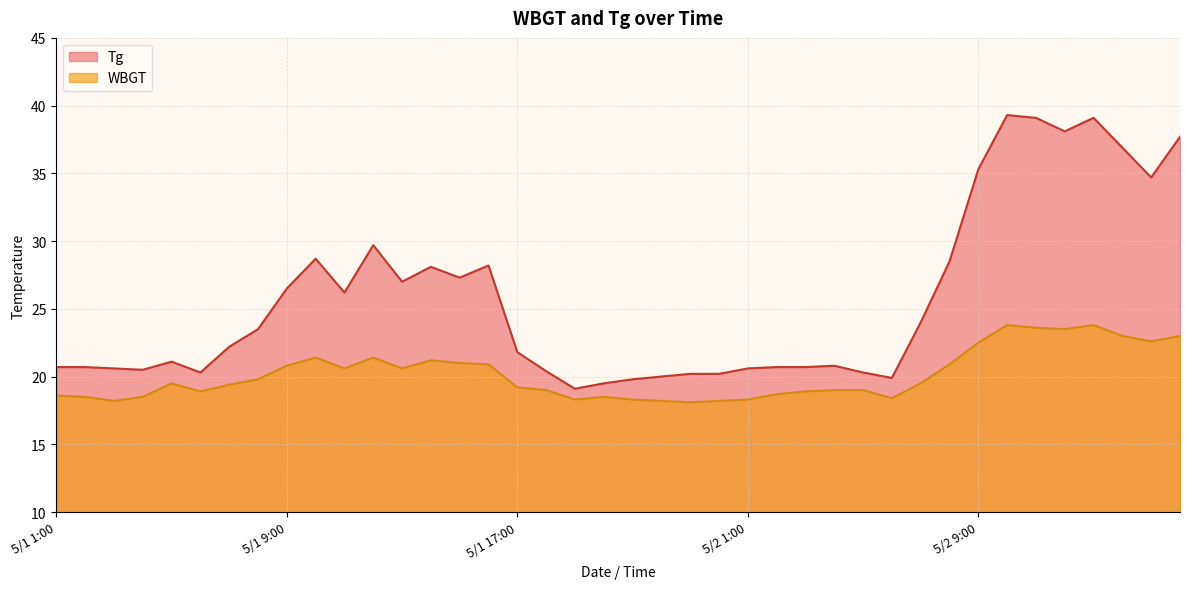

What is the average value of the Tg series?

25.7